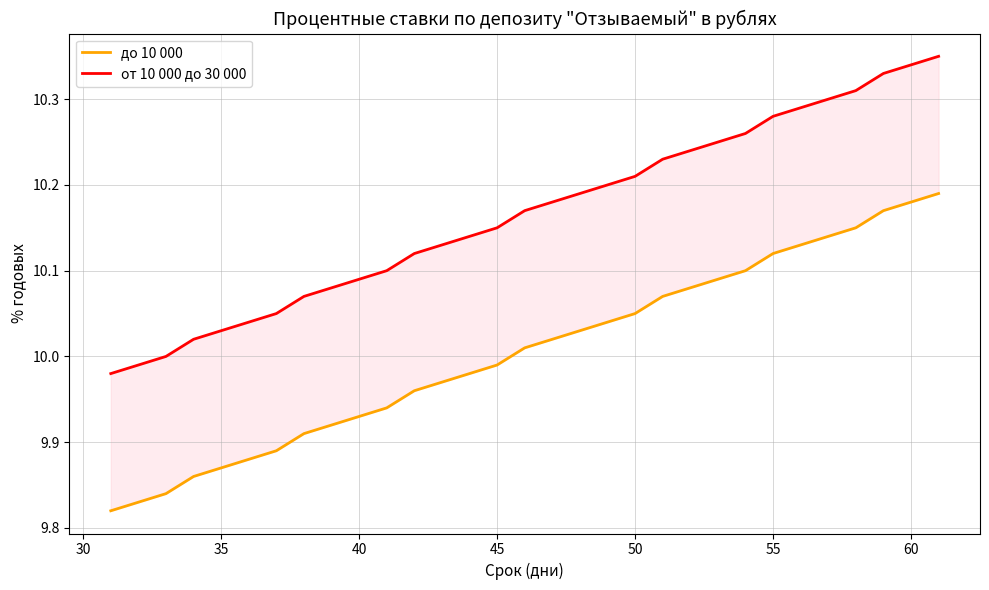

What is the value of the до 10 000 point at the 21st from the left?

10.1